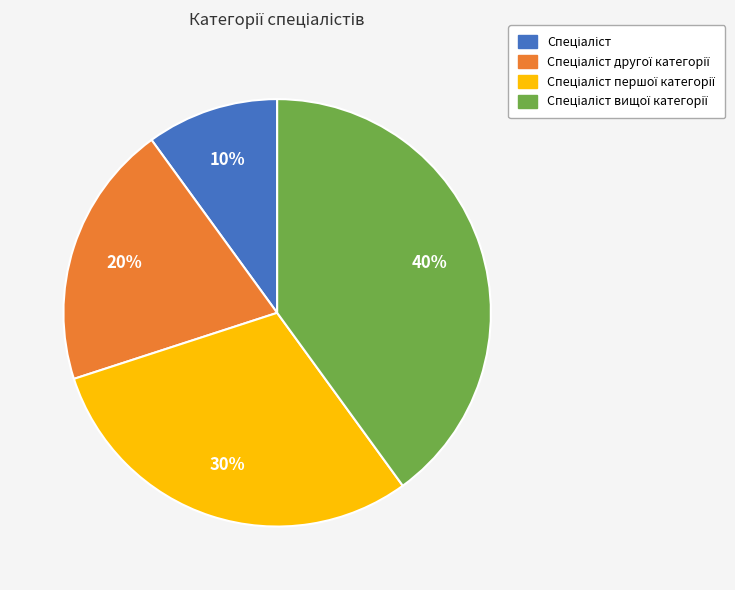

To the nearest percent, what is the difference between the largest and smallest slice percentages?

30%